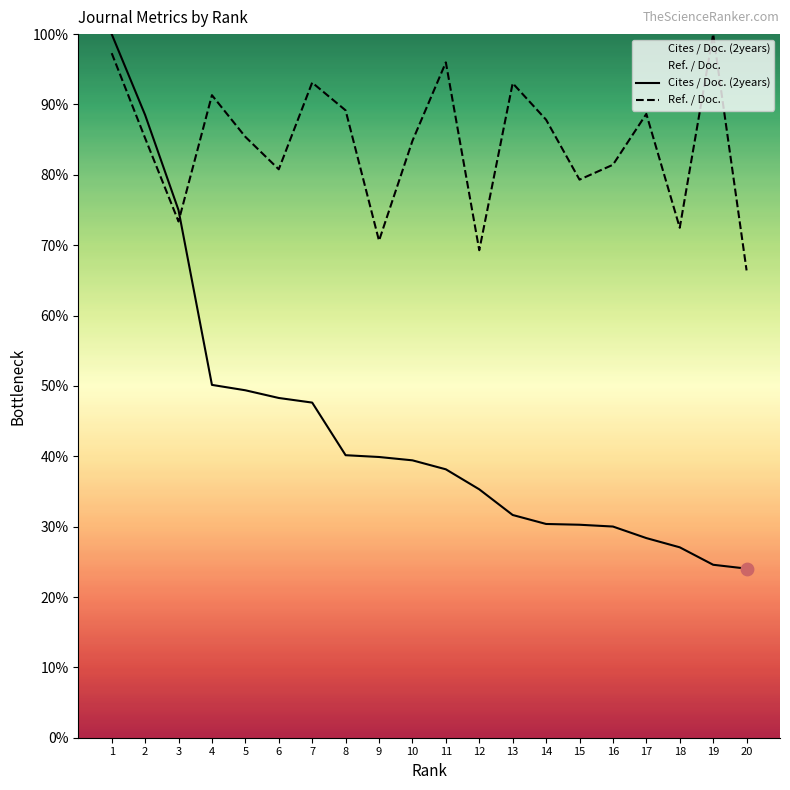

Which series has the largest Y range (max minus min)?

Cites / Doc. (2years)